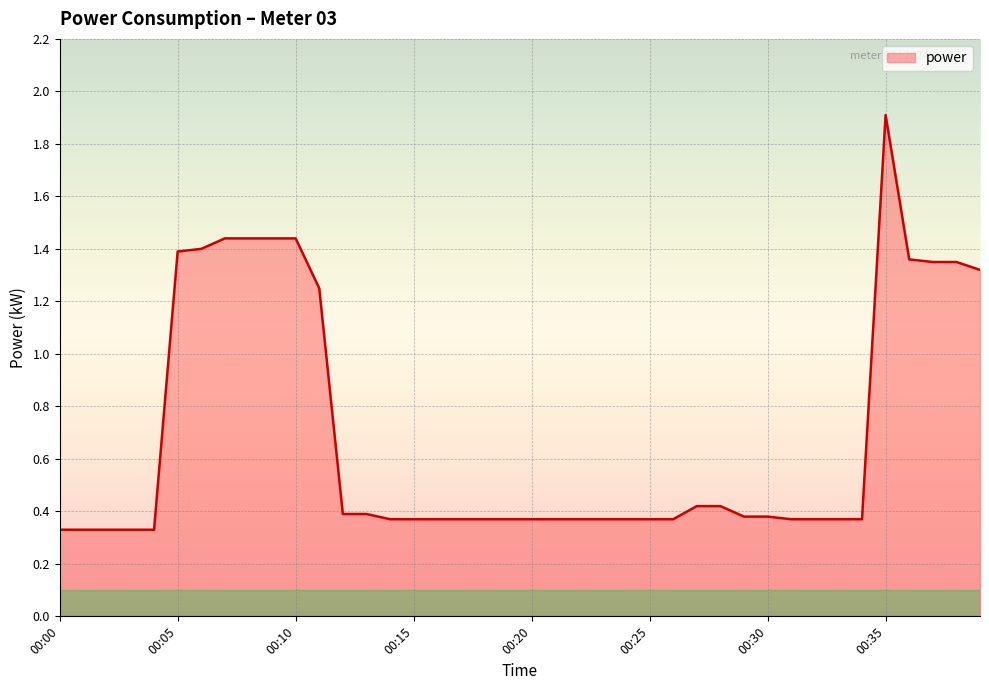

What is the difference between the maximum and minimum values?

1.6